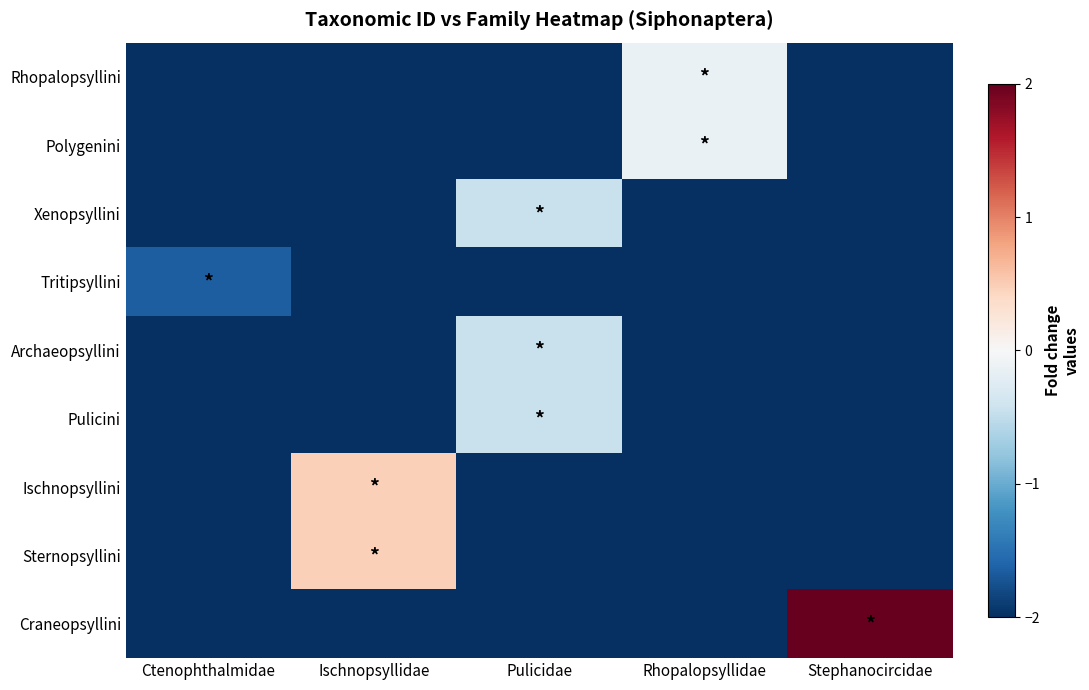

Which series has the widest spread of values?

Craneopsyllini